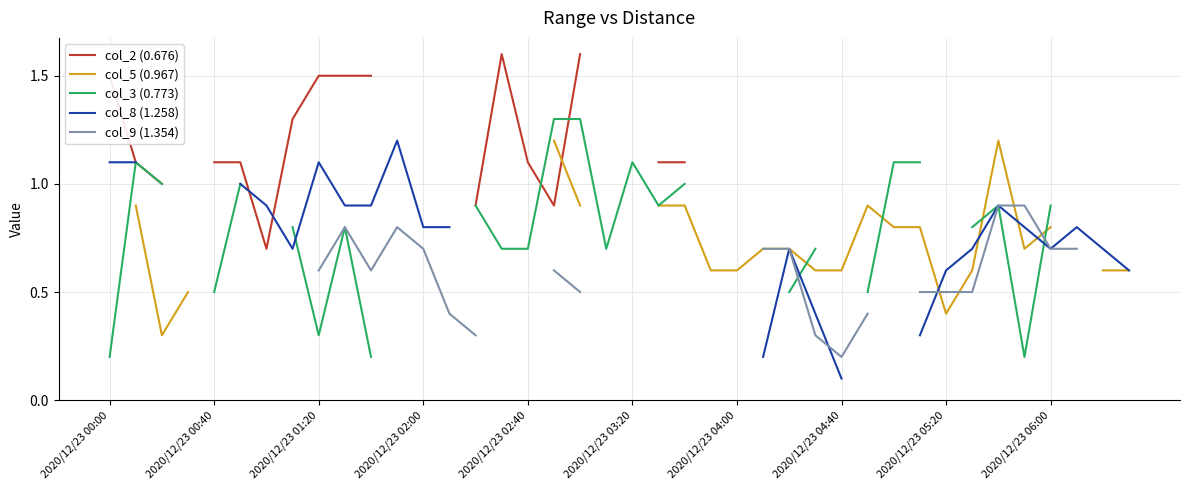

In col_9 (1.354), how many points are lower than both neighbors (excluding endpoints)?

2